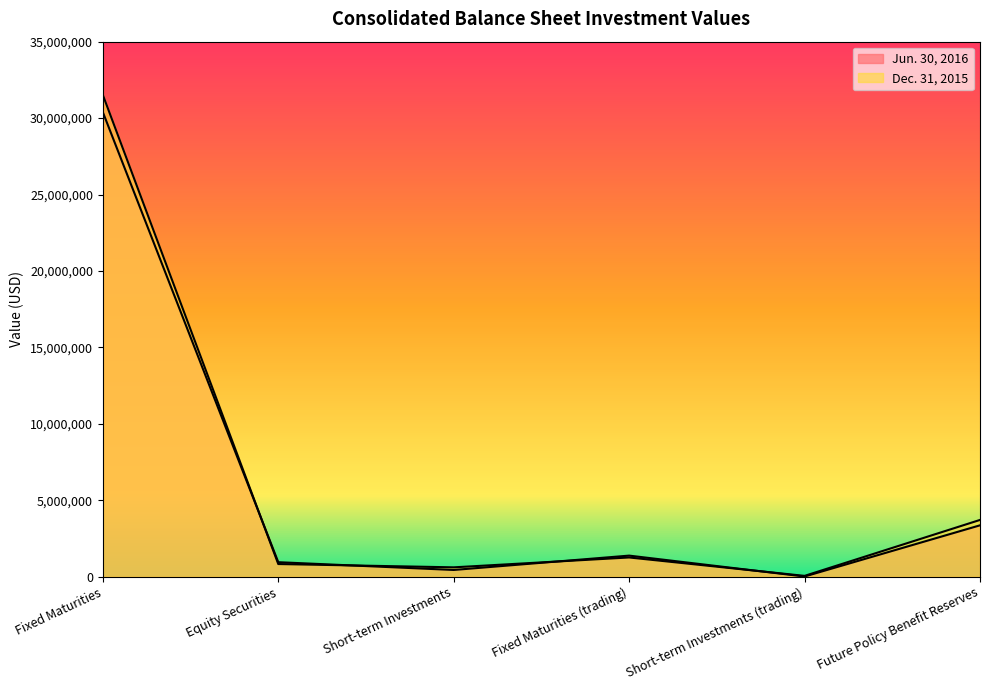

Does the chart display data point markers on the line(s)?

No